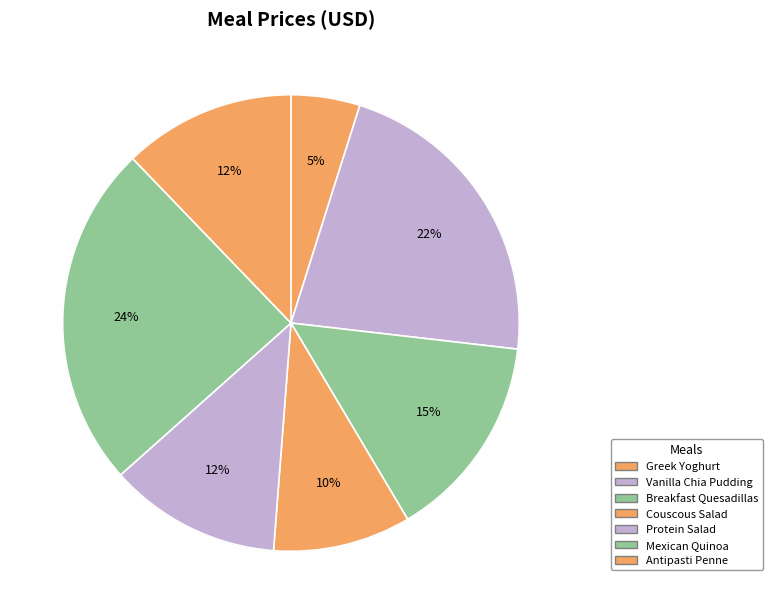

What is the ratio of the value at Greek Yoghurt to the value at Breakfast Quesadillas?

0.3